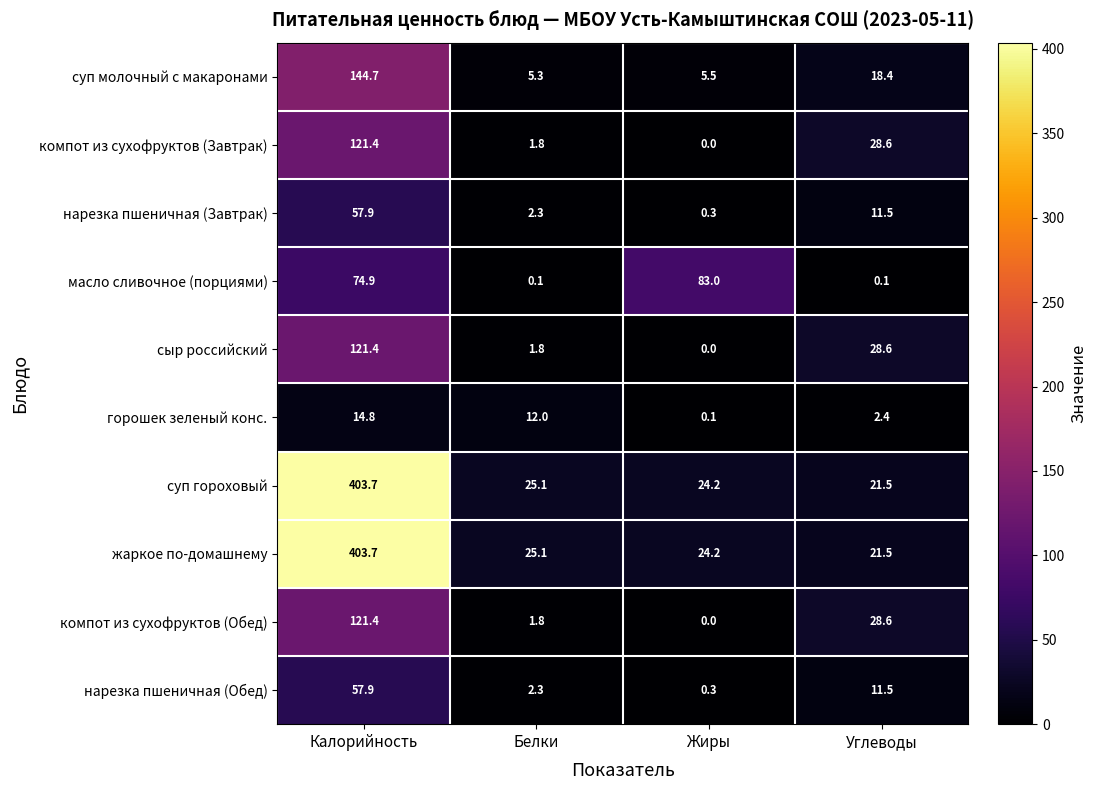

The суп молочный с макаронами series shows 5.3 at Белки. True or false?

True